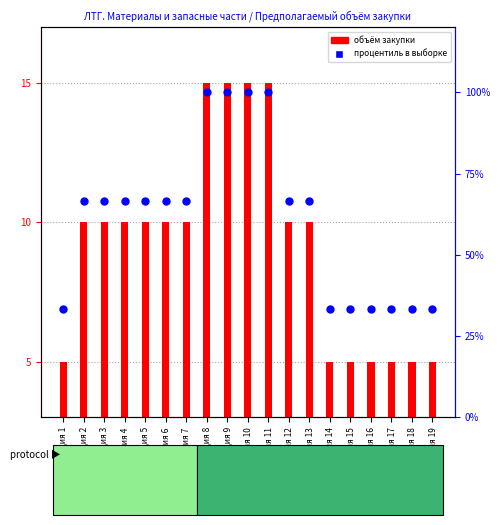

Which series reaches the maximum Y coordinate?

Процентиль в выборке